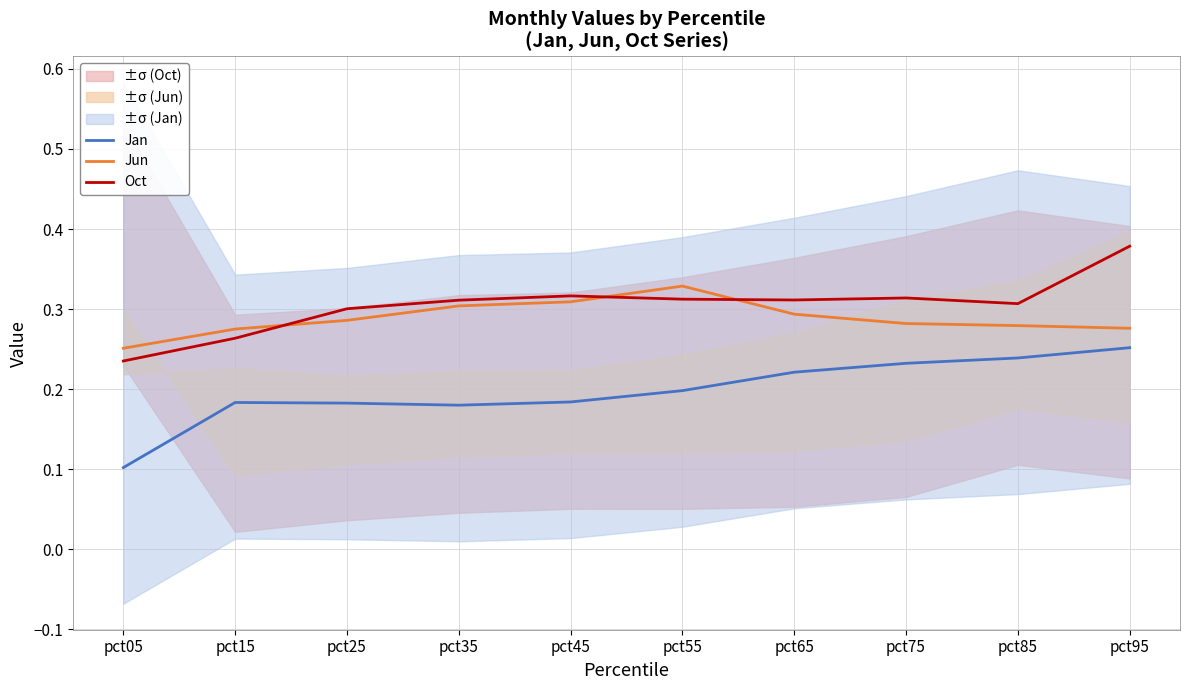

What is the total value across all series at pct95?

0.9